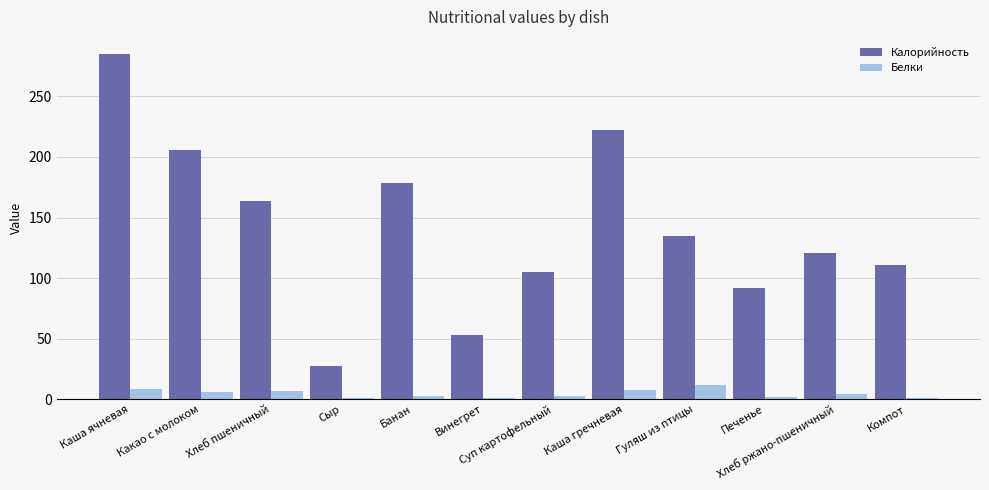

What is the sum of all Калорийность values?

1698.9